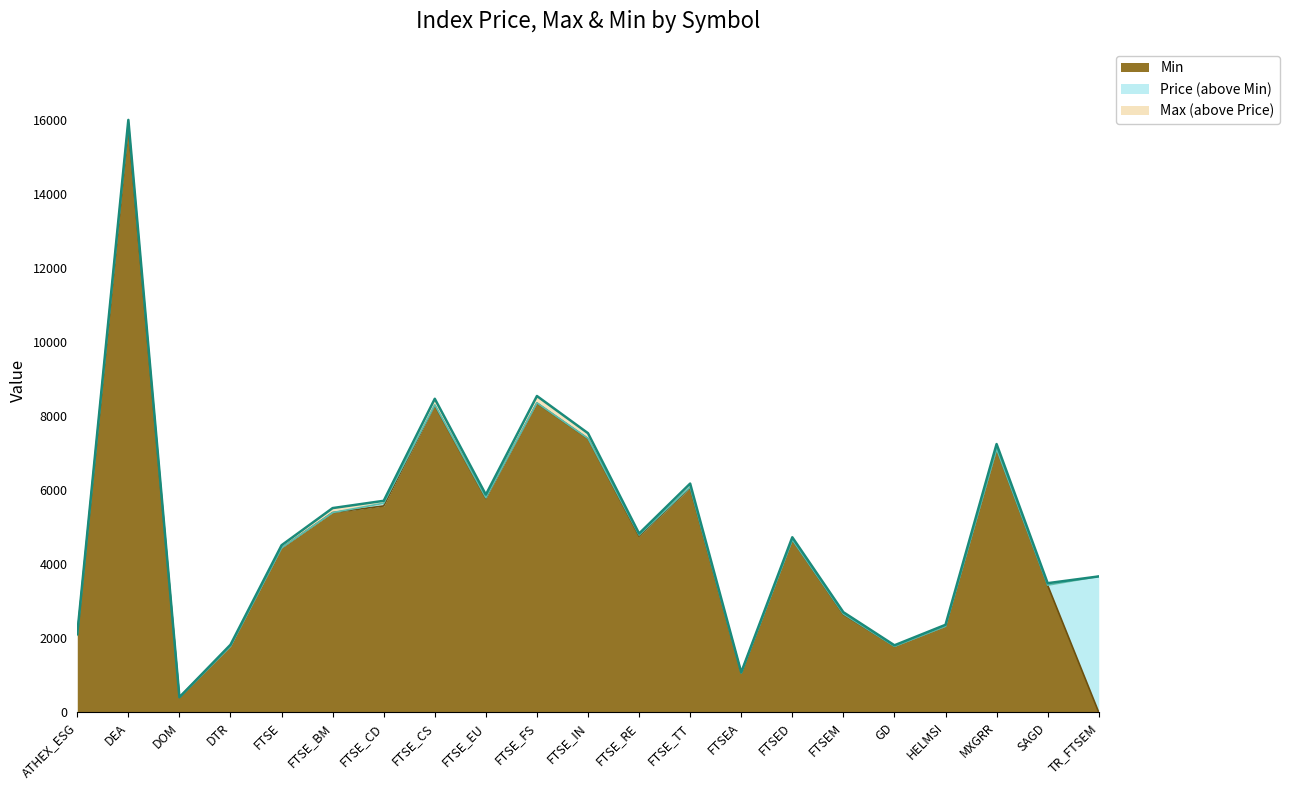

What are all the series names shown in the legend?

Min, Price (above Min), Max (above Price)